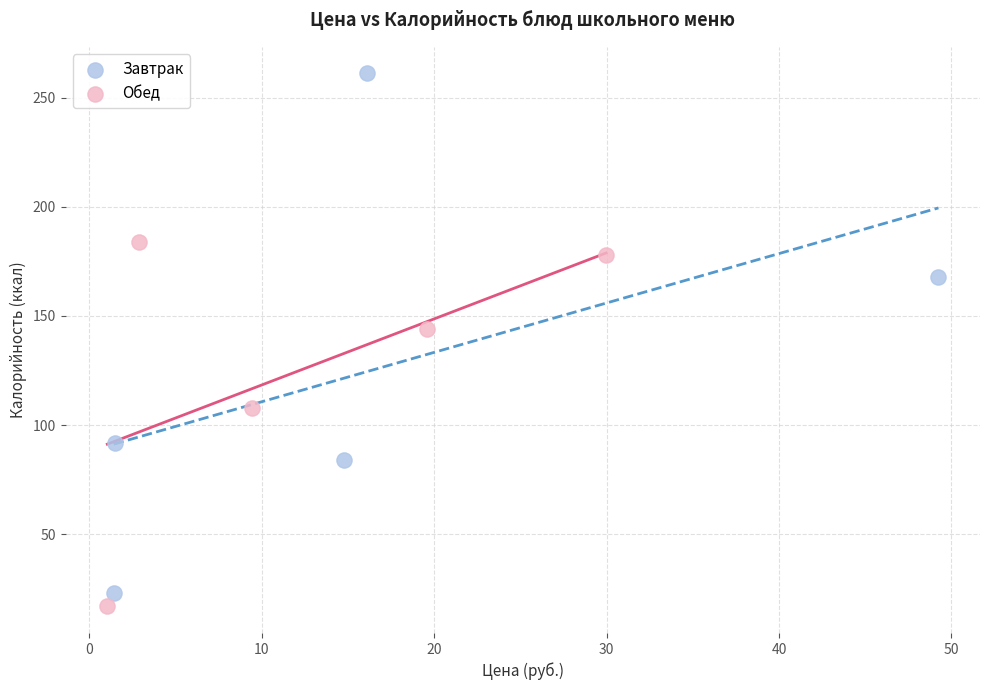

What are all the series names shown in the legend?

Завтрак, Обед